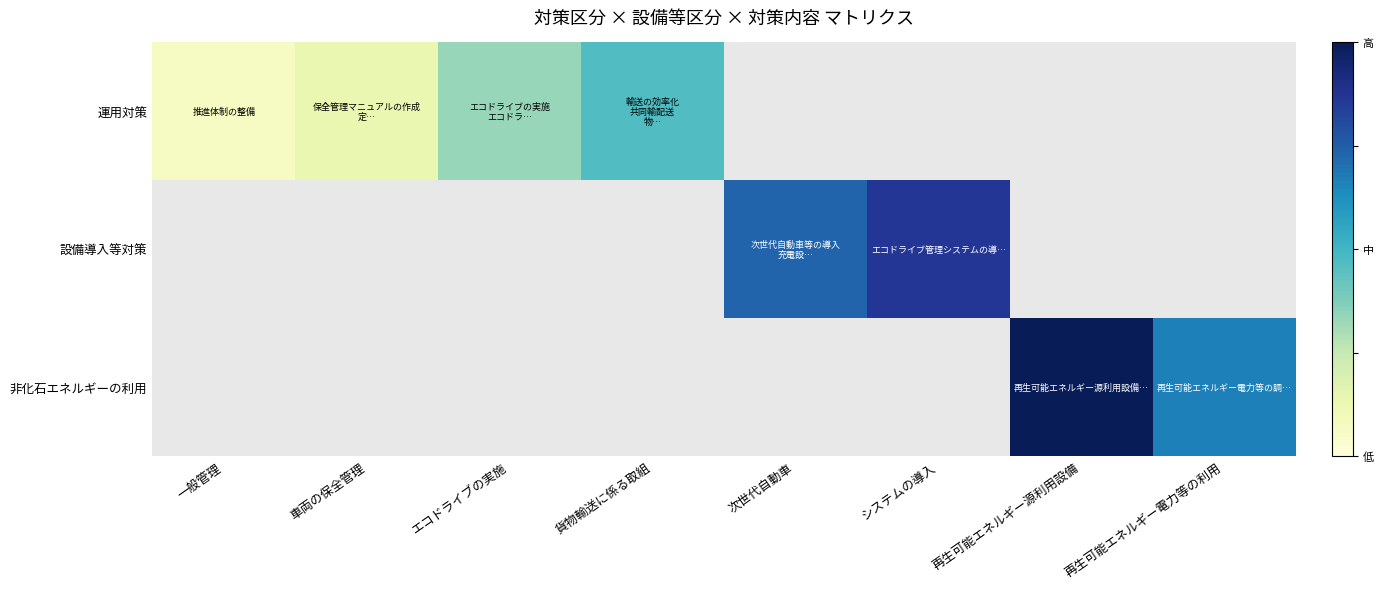

Rank the categories by 非化石エネルギーの利用 value from lowest to highest.

再生可能エネルギー電力等の利用, 一般管理, 車両の保全管理, エコドライブの実施, 貨物輸送に係る取組, 次世代自動車, システムの導入, 再生可能エネルギー源利用設備